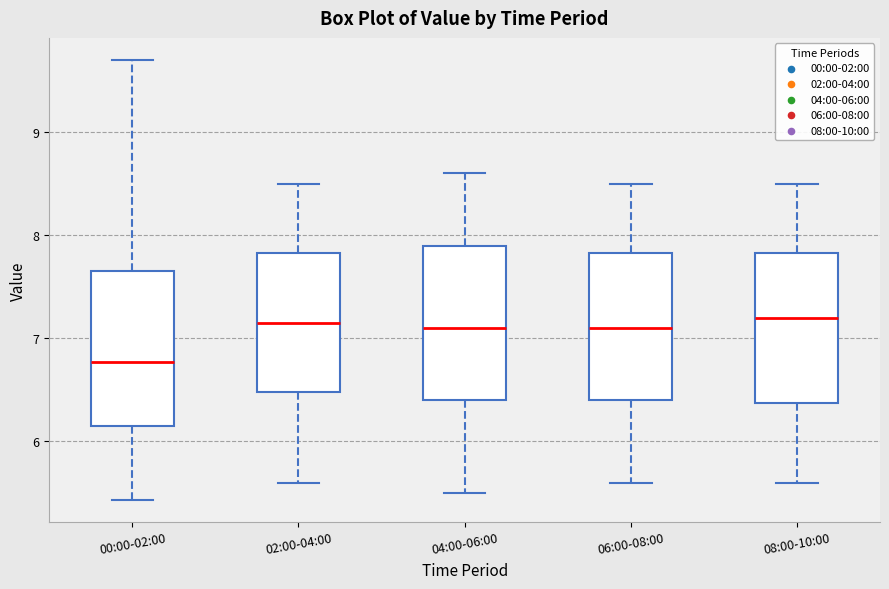

Where is the upper edge of the box for 06:00-08:00 on the y-axis? The values are not printed on the chart, so give them approximately, as read against the axis.

7.8